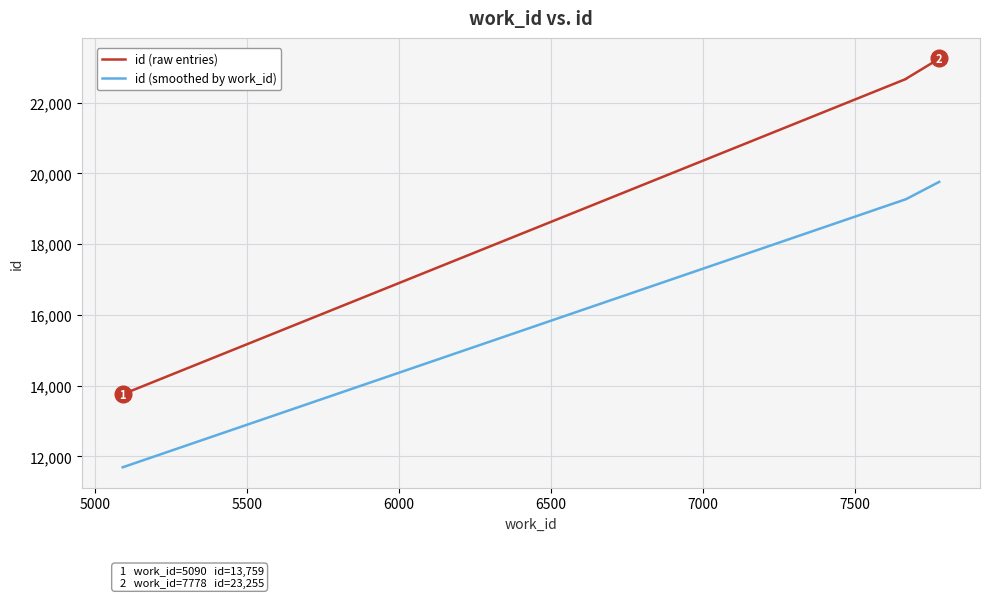

Reading right to left, transcribe all the data shown in this chart.

23255	23253	23249	23247	23245	22679	22676	22674	22673	13759